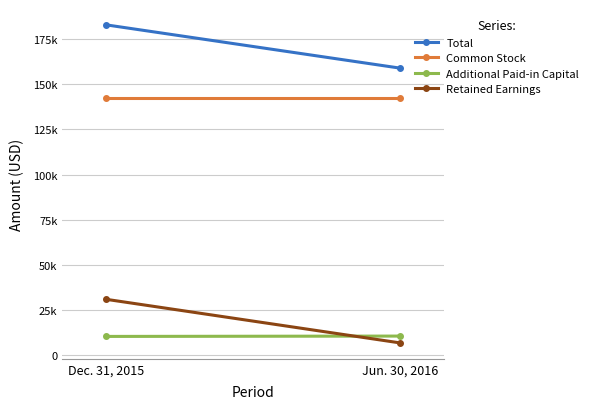

What is the label of the 2nd point from the right?

Dec. 31, 2015